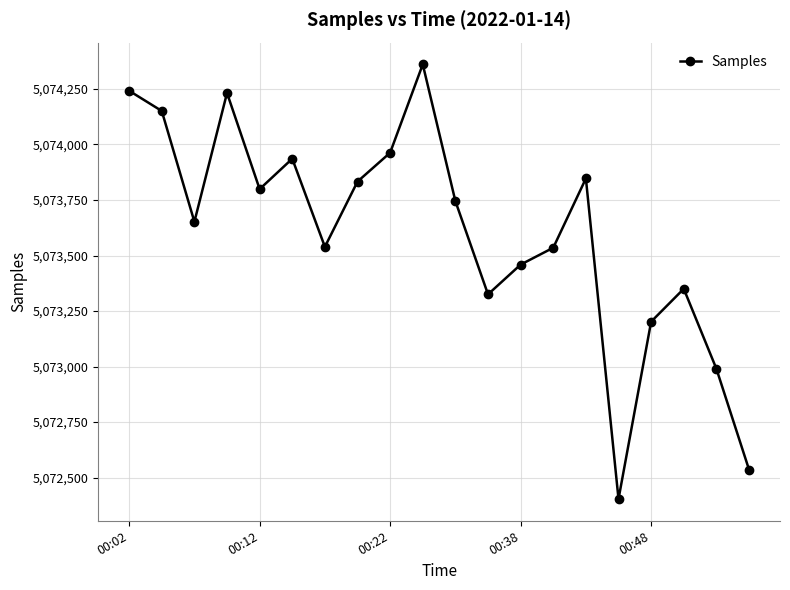

What is the maximum value shown in the chart?

5074361